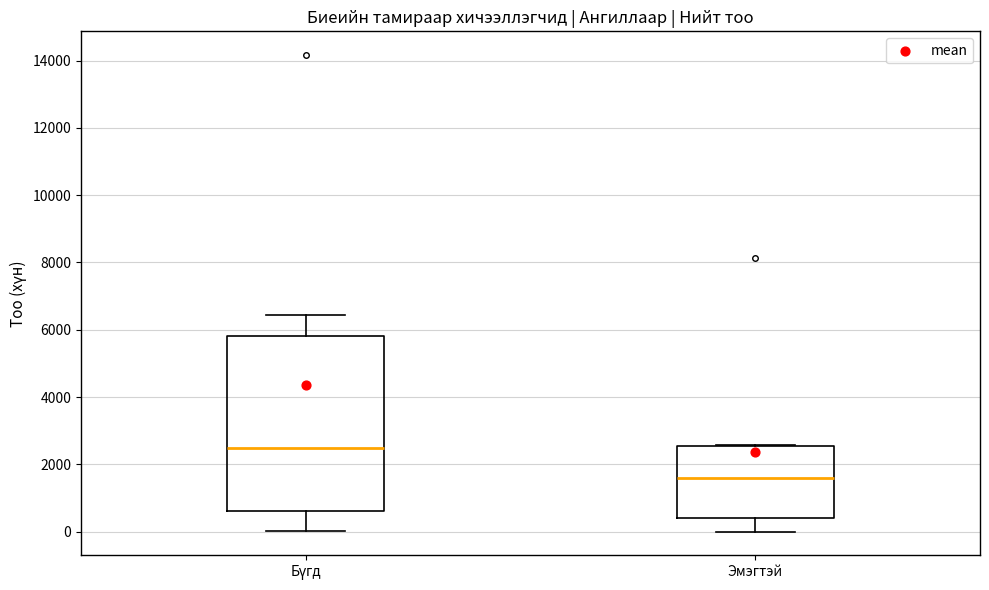

Which box is the tallest, from its lower edge to its upper edge?

Бүгд